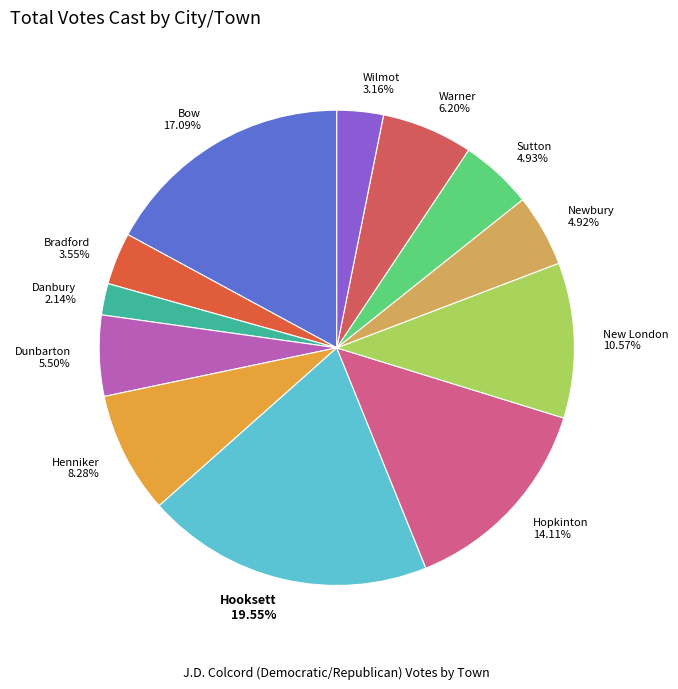

What is the total percentage of New London and Danbury?

12.7%